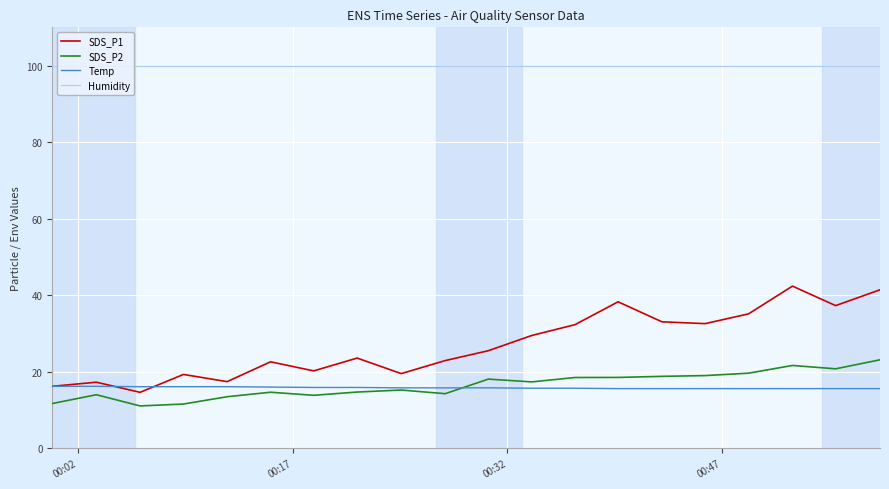

Count the number of categories in the chart.

20